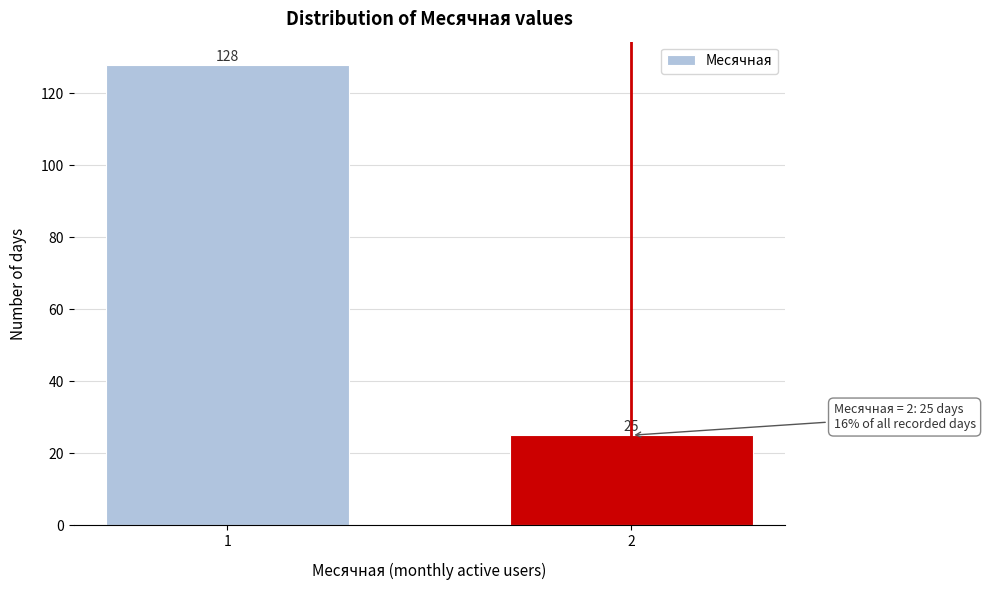

Reading left to right, list all the values displayed in this chart.

128	25